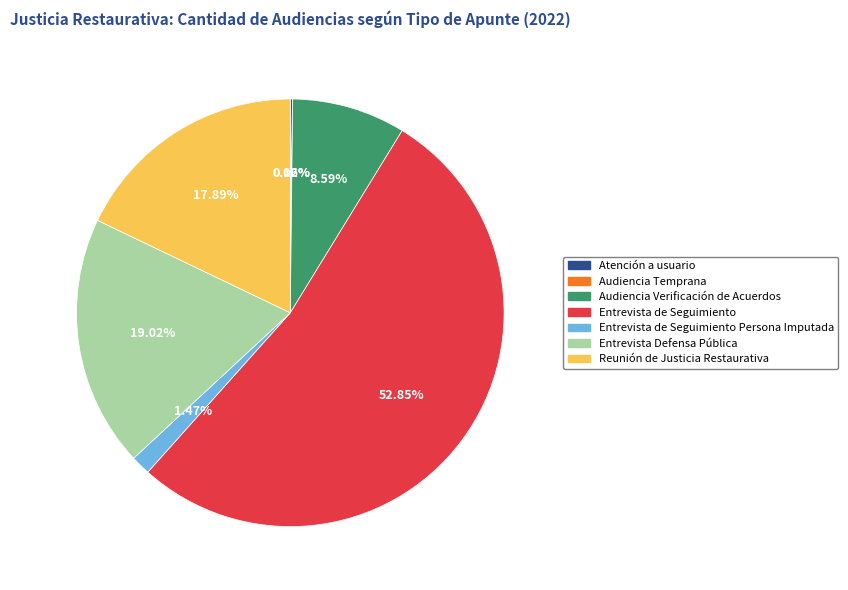

To the nearest percent, what portion does Reunión de Justicia Restaurativa represent?

18%